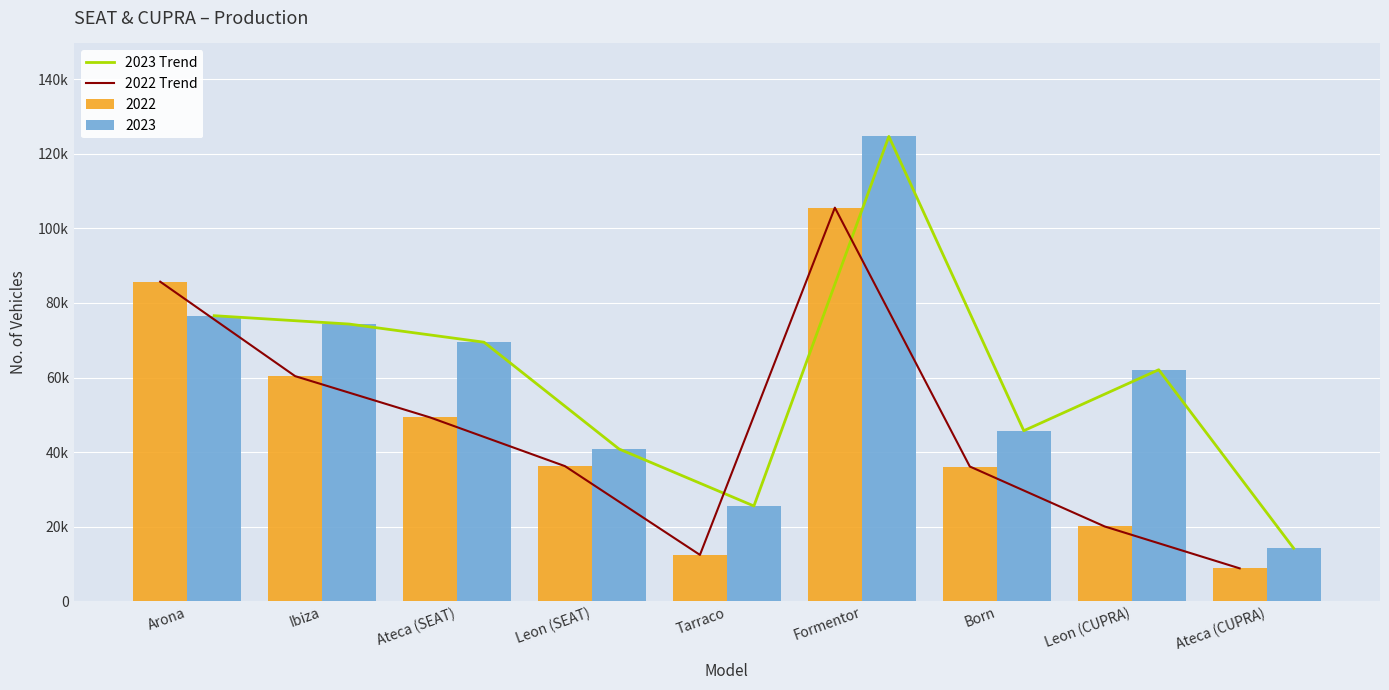

What is the sum of all 2022 Trend values?

414750